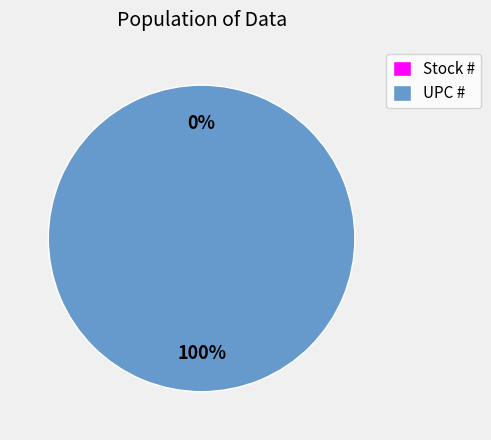

Count the number of slices in the pie.

2